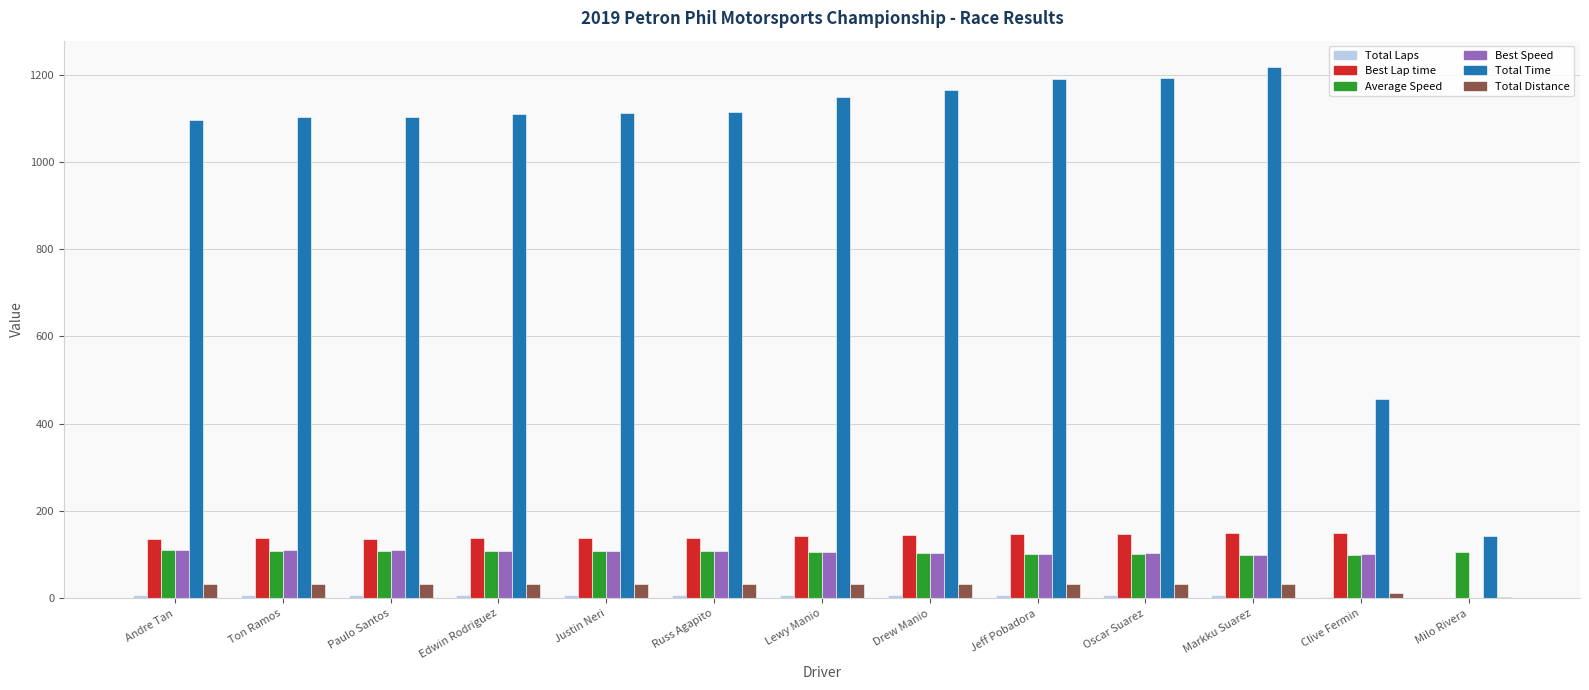

True or false: Best Speed has a value of 153.0 at Russ Agapito.

False